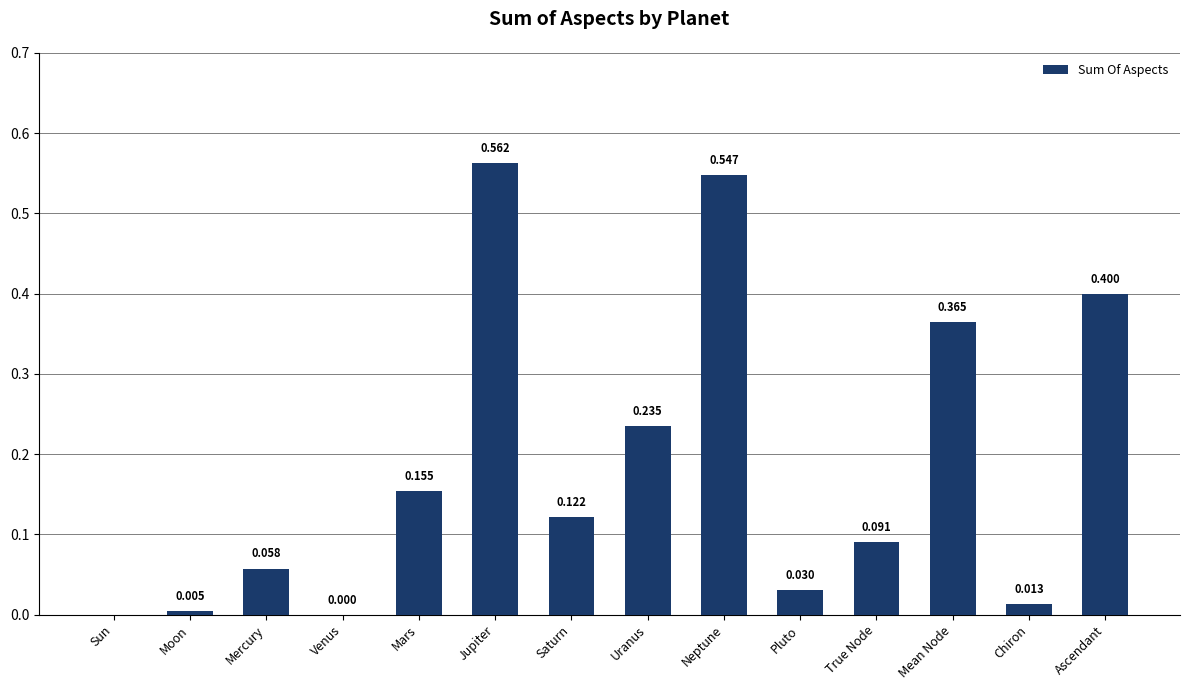

At which category does the chart reach its peak across all series?

Jupiter